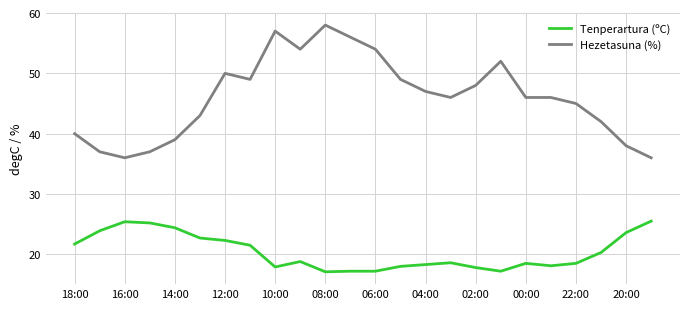

True or false: Hezetasuna (%) and Tenperartura (ºC) cross at least once.

False